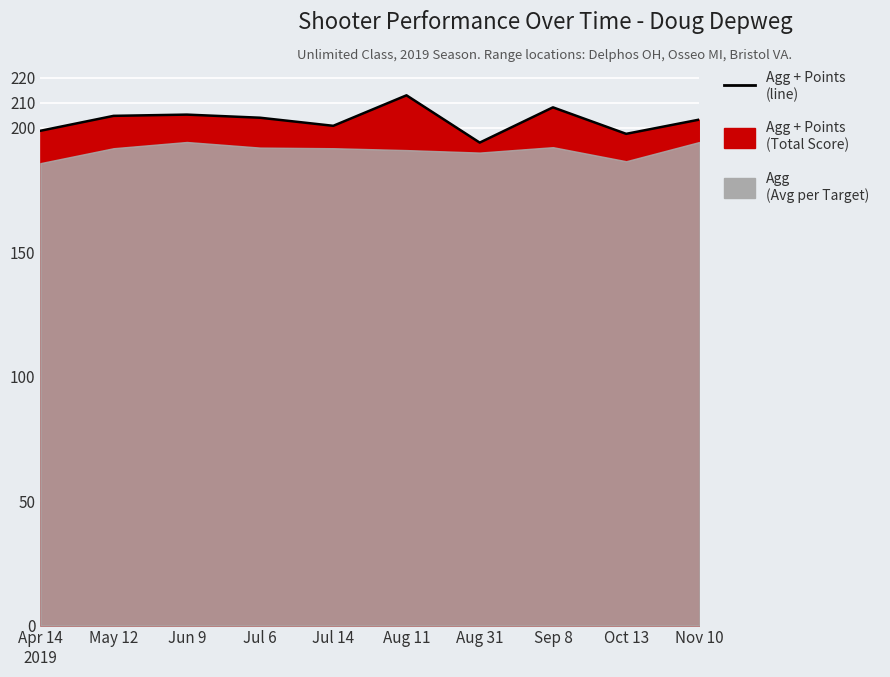

List the labels in order of value, smallest first.

Aug 31, Oct 13, Apr 14 2019, Jul 14, Nov 10, Jul 6, May 12, Jun 9, Sep 8, Aug 11